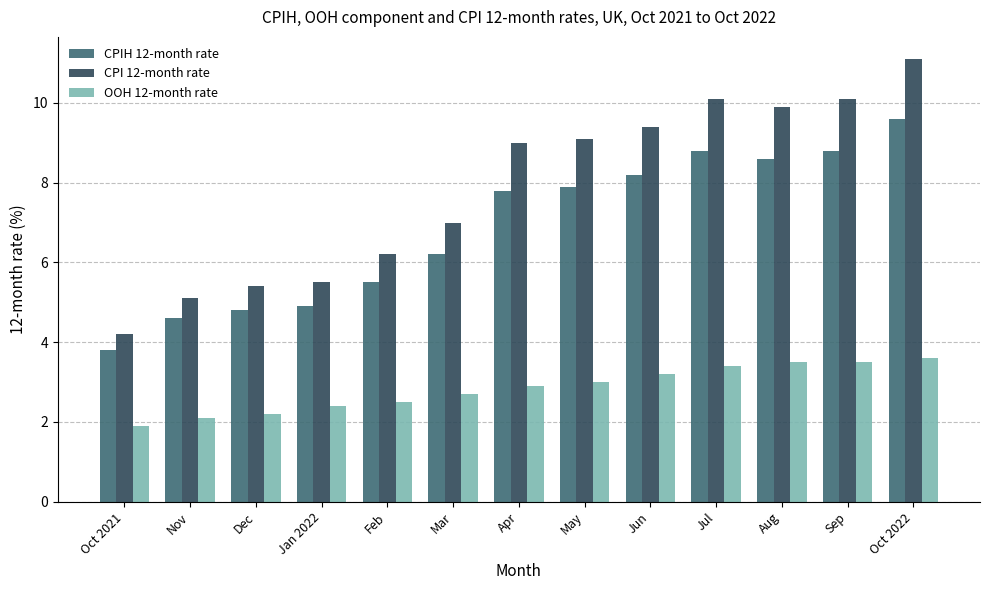

How many distinct data groups are displayed?

3